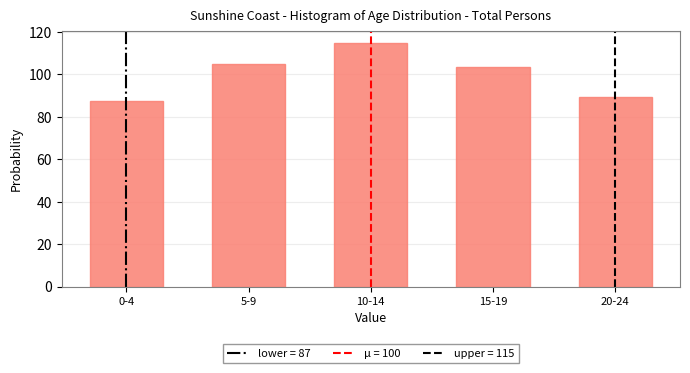

Reading left to right, transcribe all the data shown in this chart.

0-4=87.4	5-9=104.9	10-14=114.7	15-19=103.6	20-24=89.3